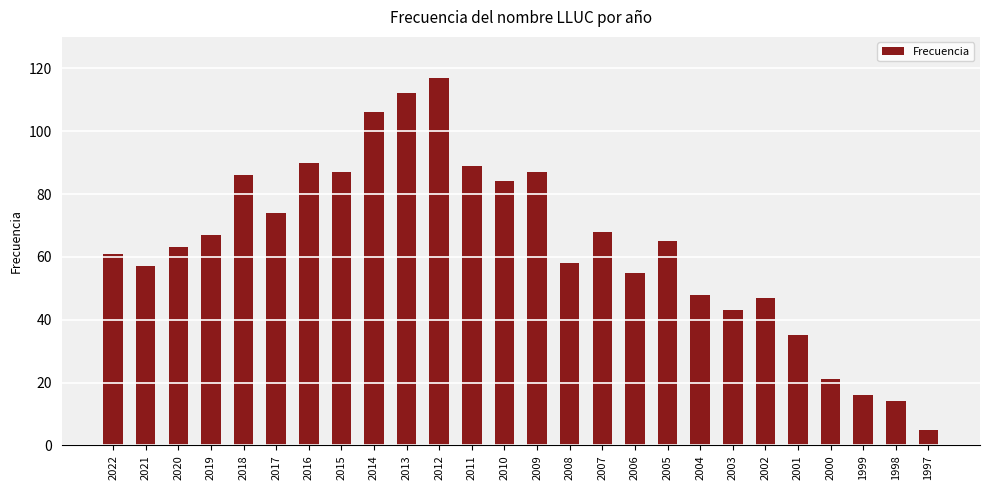

True or false: the data shows 40 at 2013.

False